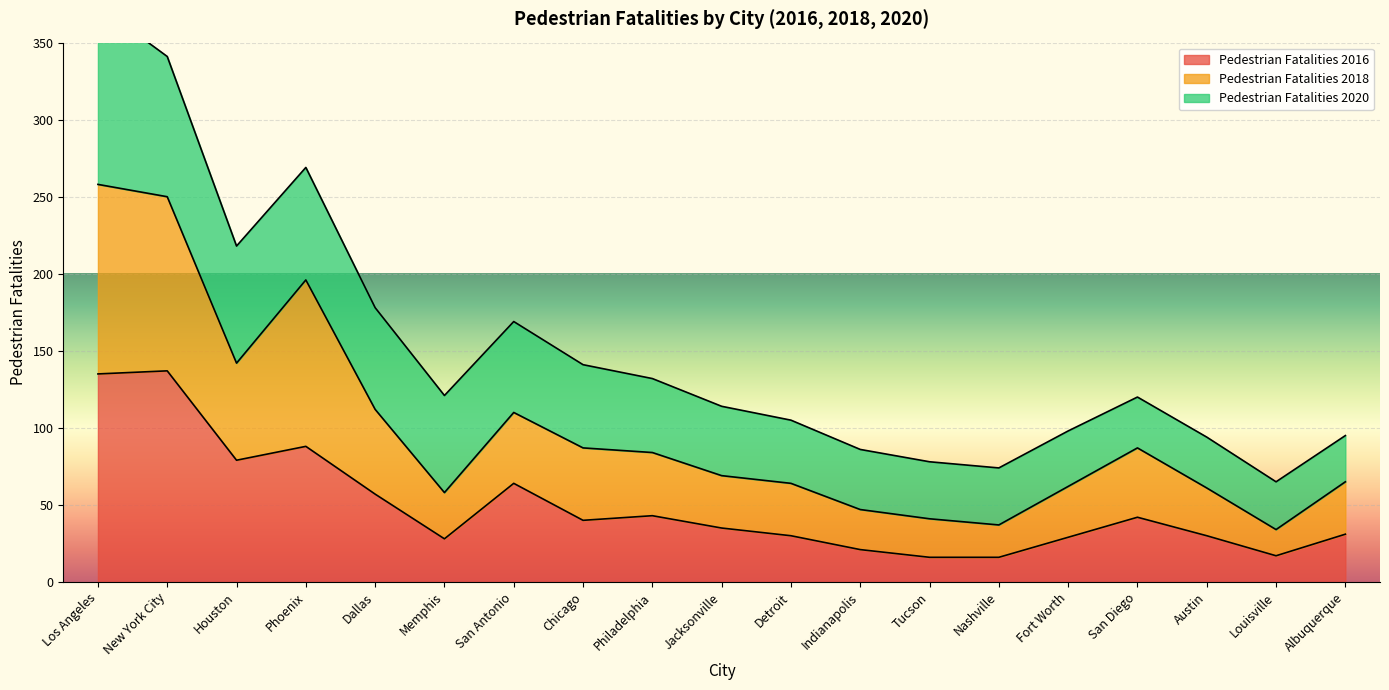

How many data points in Pedestrian Fatalities 2018 are less than 69?

9